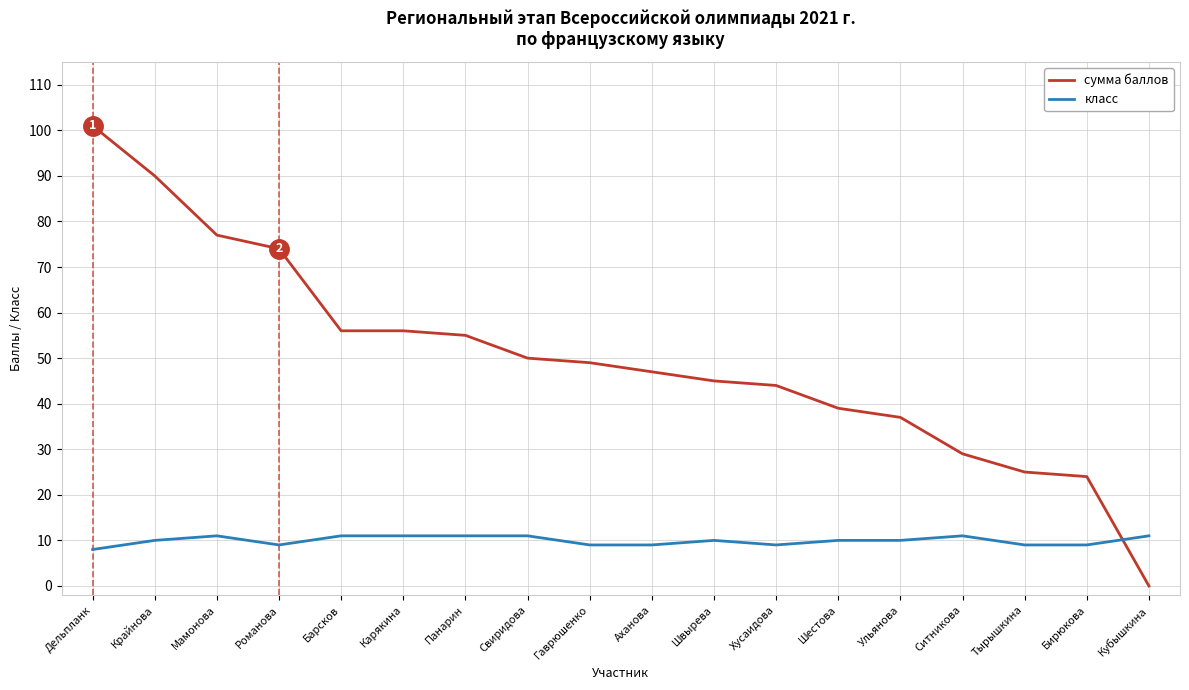

True or false: класс has a value of 17 at Крайнова.

False